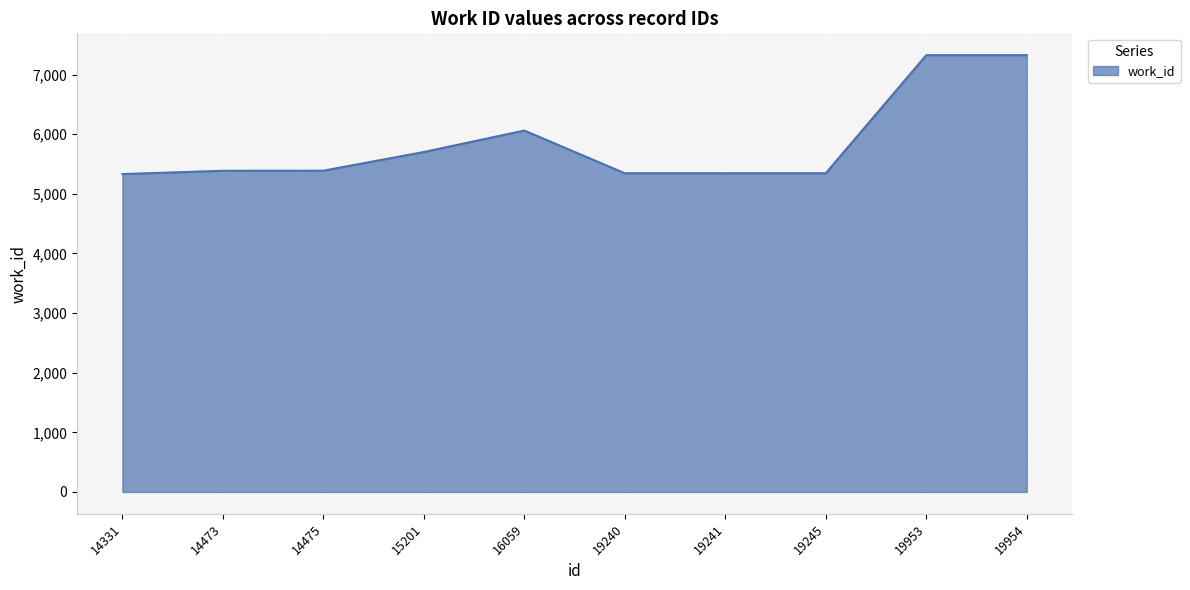

Between 19953 and 19245, which is larger?

19953